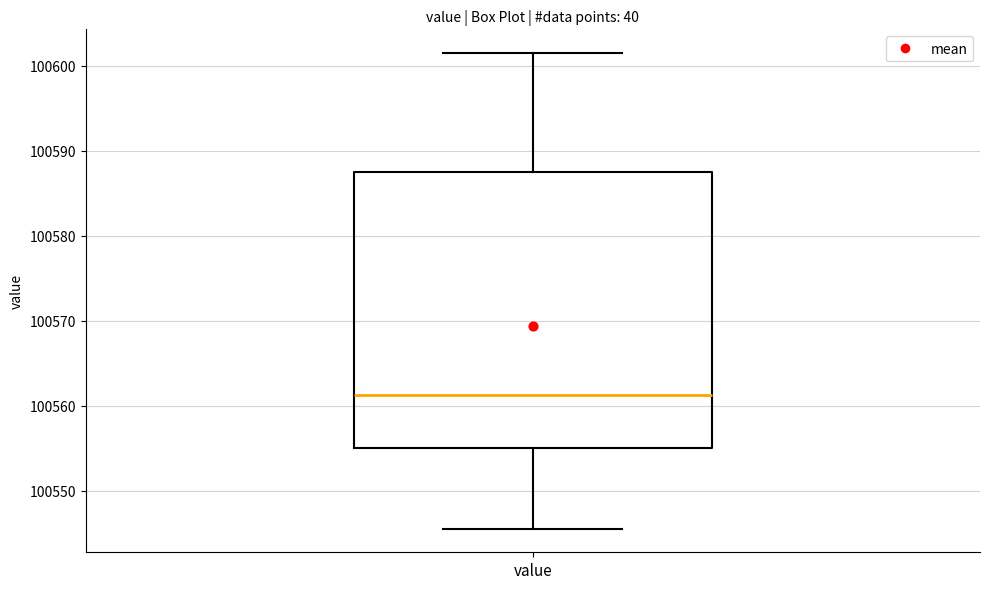

Transcribe this box plot: give where the median line is, the range the box spans, and where the two whiskers end, as read against the y-axis. The values are not printed on the chart, so give them approximately, as read against the axis.

median 100561, box 100555 to 100588, whiskers 100546 to 100601